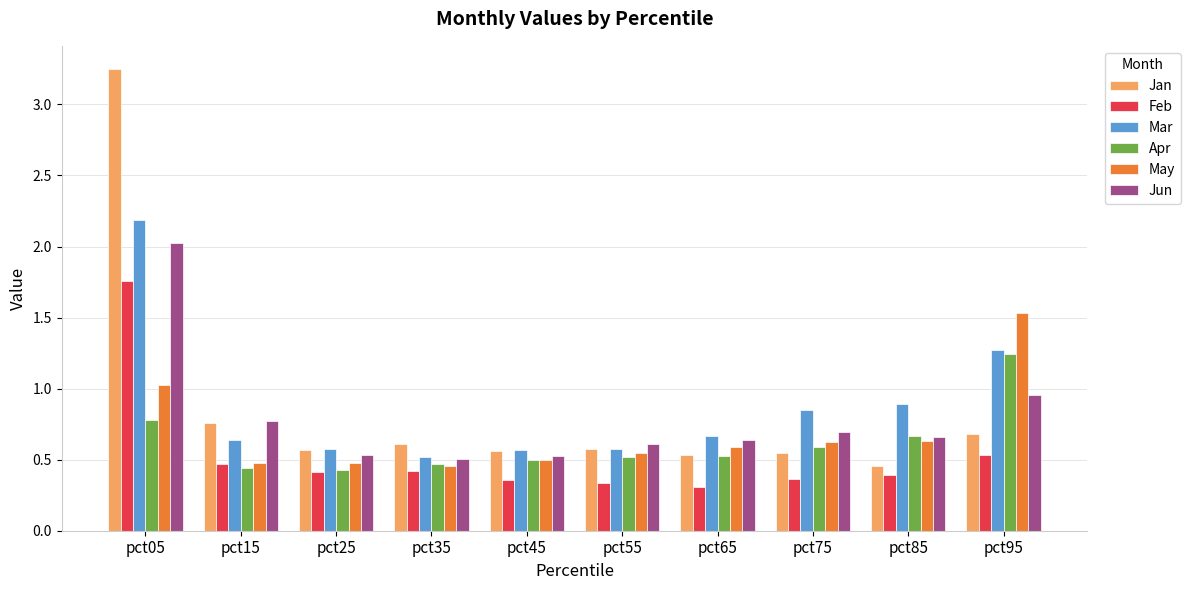

What is the spread (max minus min) of values at pct05?

2.5